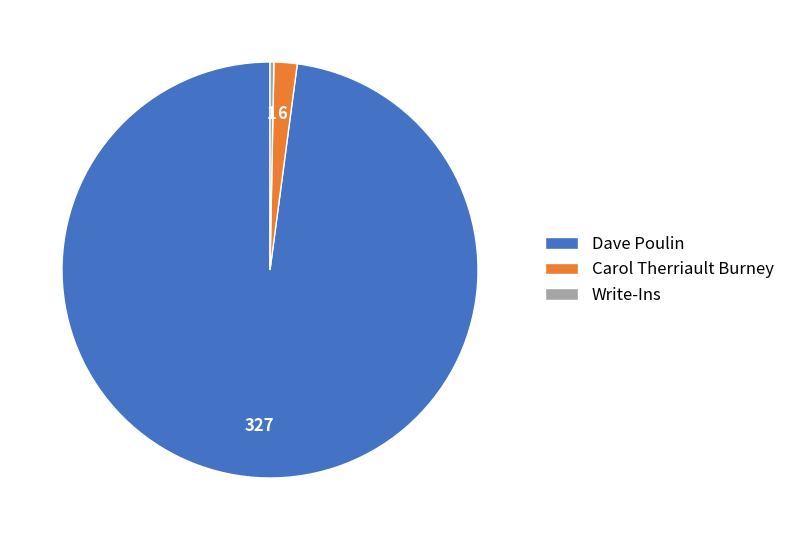

Is Dave Poulin the majority of the pie?

Yes